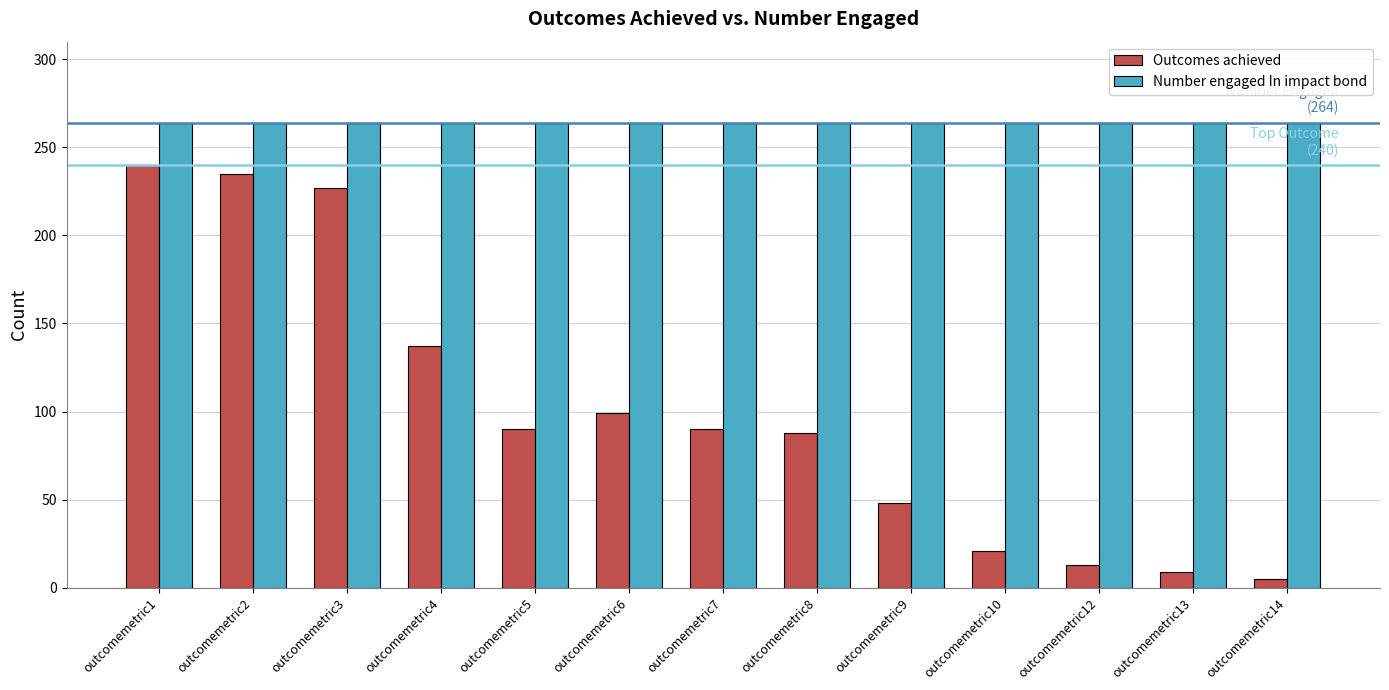

True or false: Outcomes achieved has a value of 155 at outcomemetric2.

False